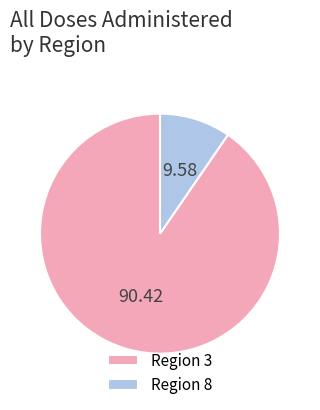

Is the sum of Region 8 and Region 3 greater than half?

Yes